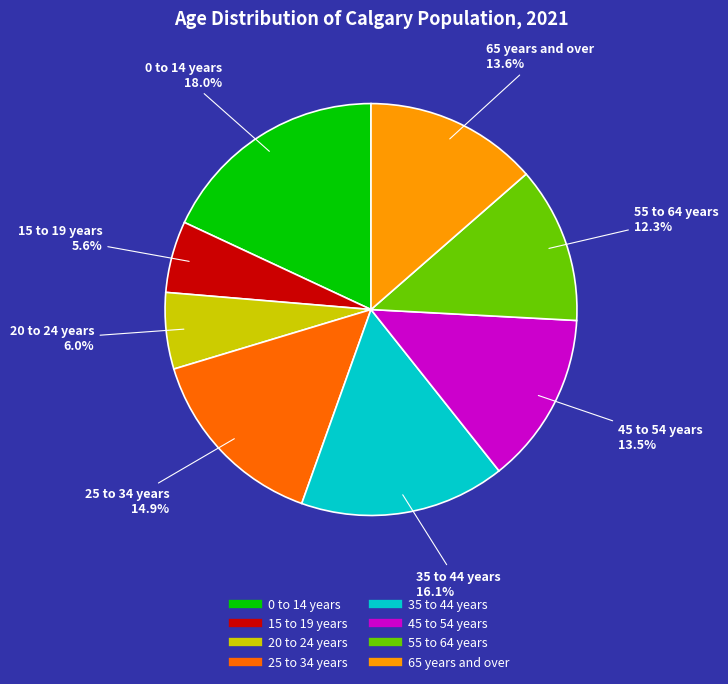

Which has a higher value, 35 to 44 years or 0 to 14 years?

0 to 14 years